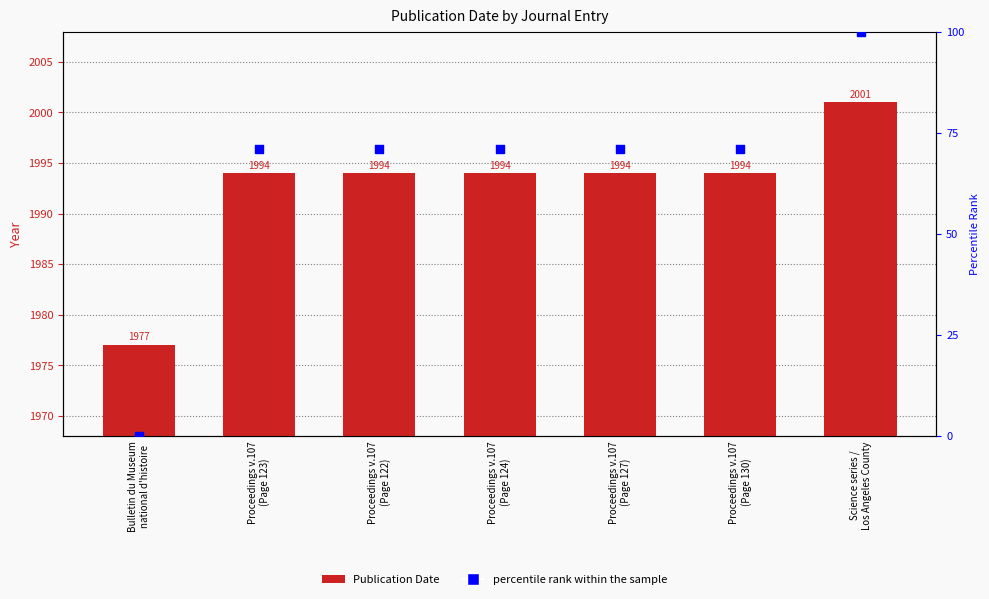

Which series contains the lowest Y value?

percentile rank within the sample